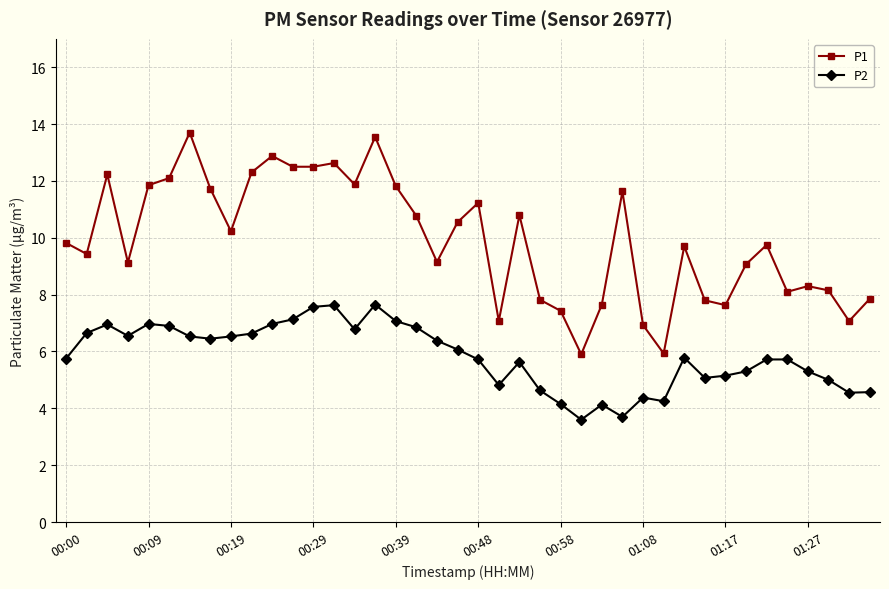

Which series has the widest spread of values?

P1